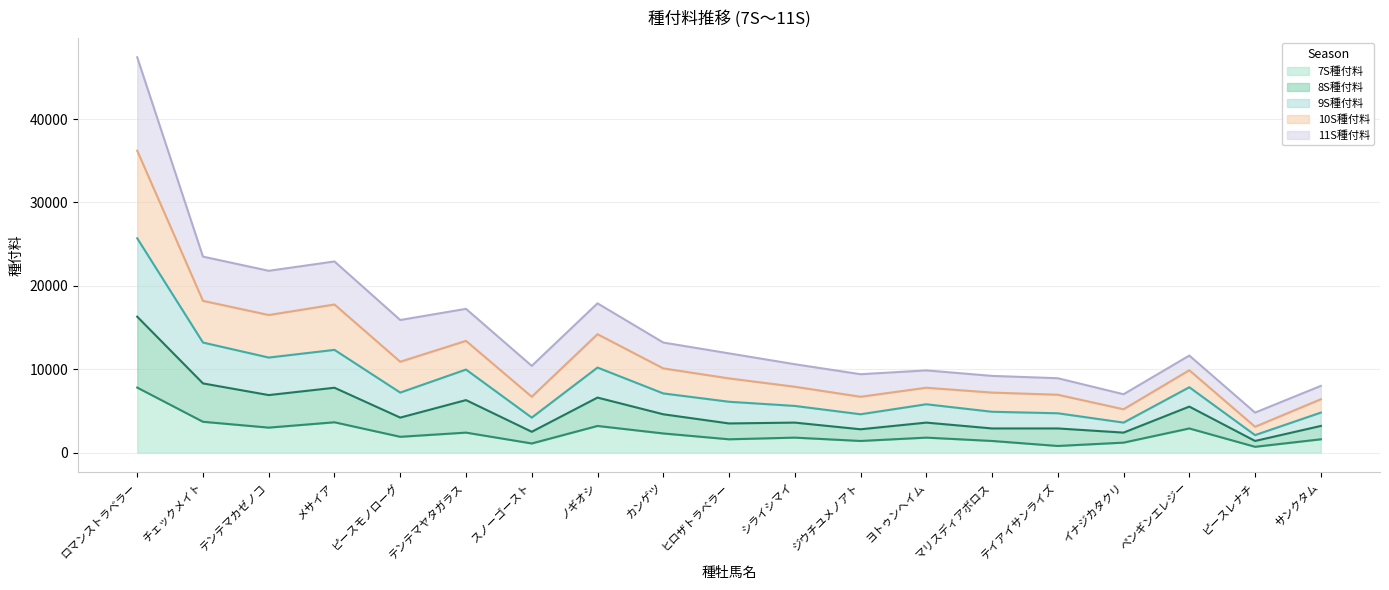

What is the total value across all series at テンテマカゼノコ?

21800